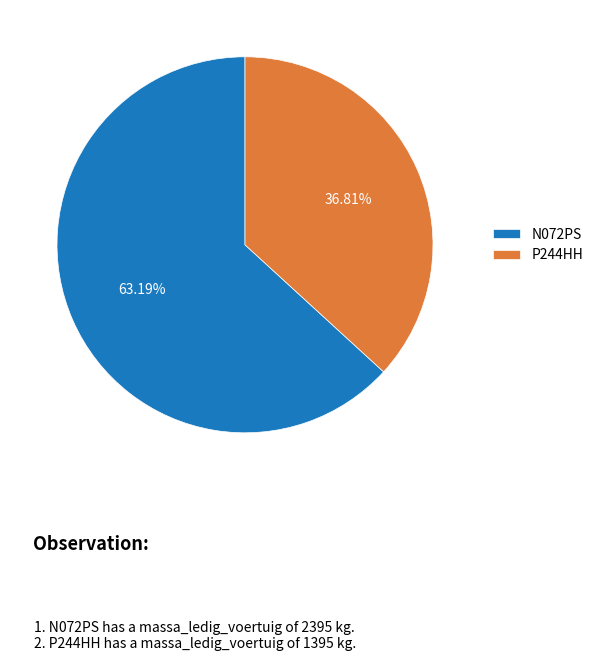

To the nearest percent, what is the average slice percentage?

50%